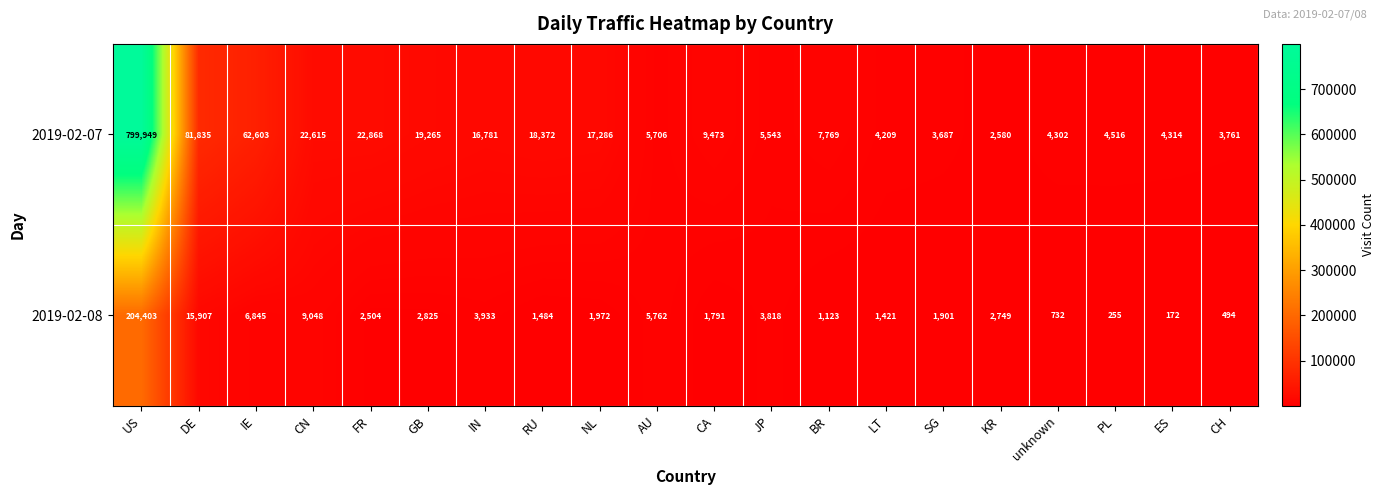

At which category is the sum across all series the highest?

US